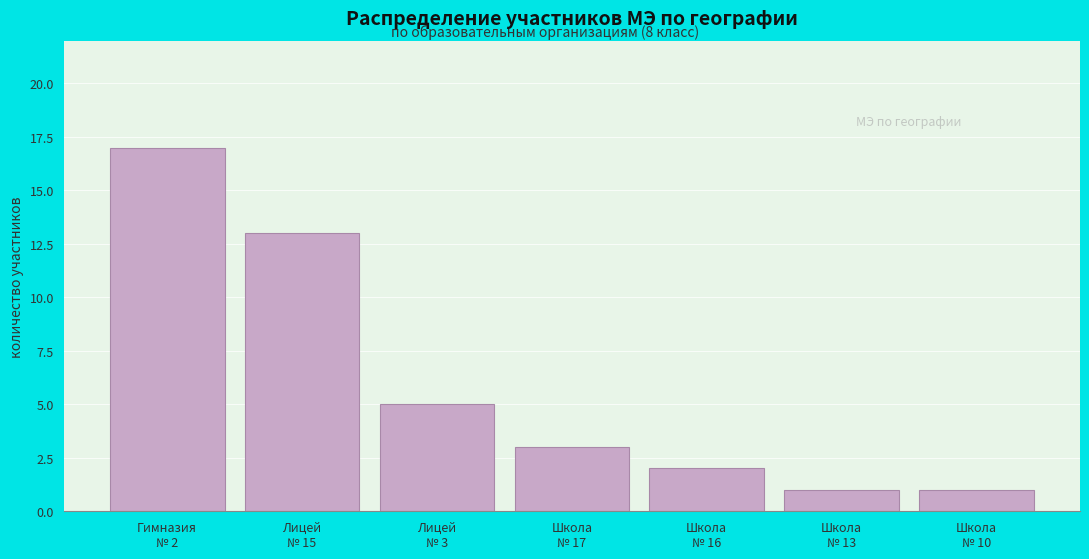

Reading left to right, what are all the values shown in this chart?

17	13	5	3	2	1	1